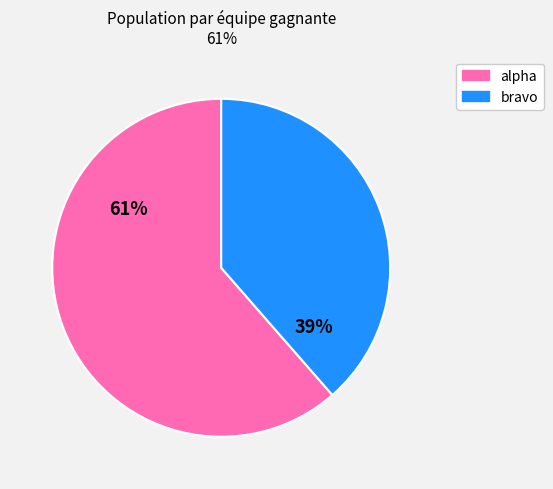

To the nearest percent, what is the average slice percentage?

50%